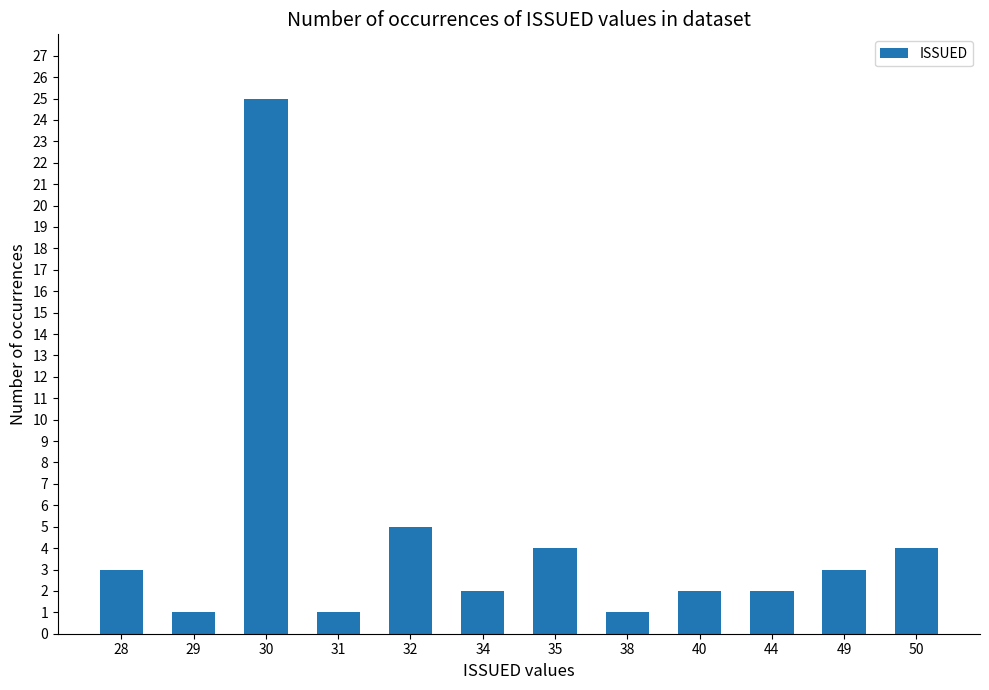

What is the maximum value shown in the chart?

25